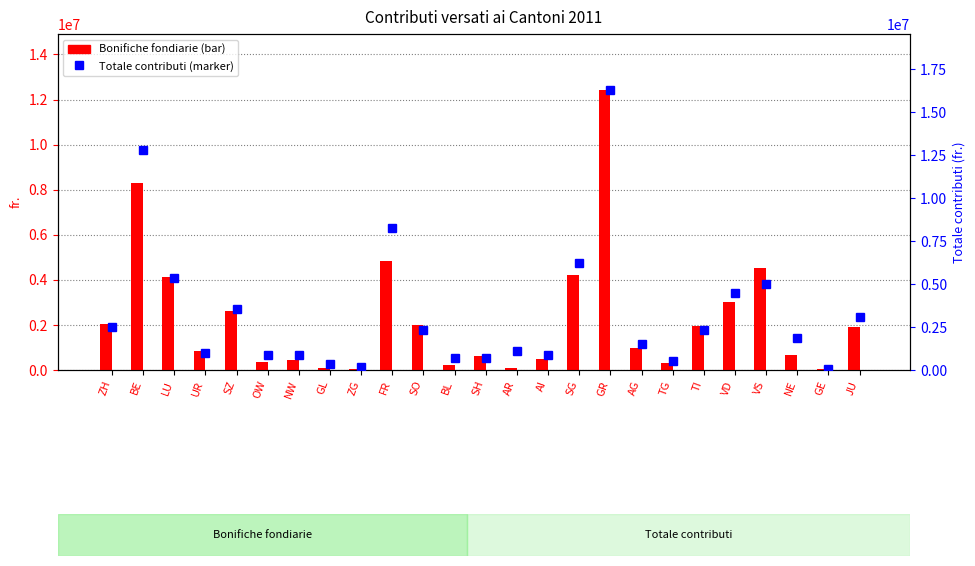

What is the total value across all series at BL?

928860